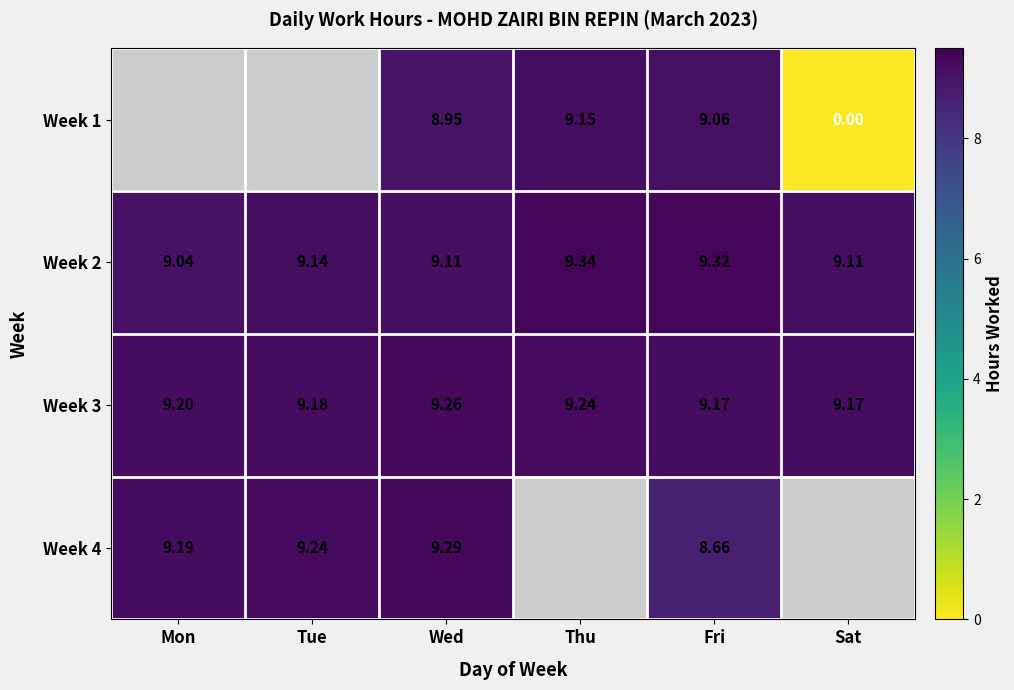

At which category does the chart reach its peak across all series?

Thu